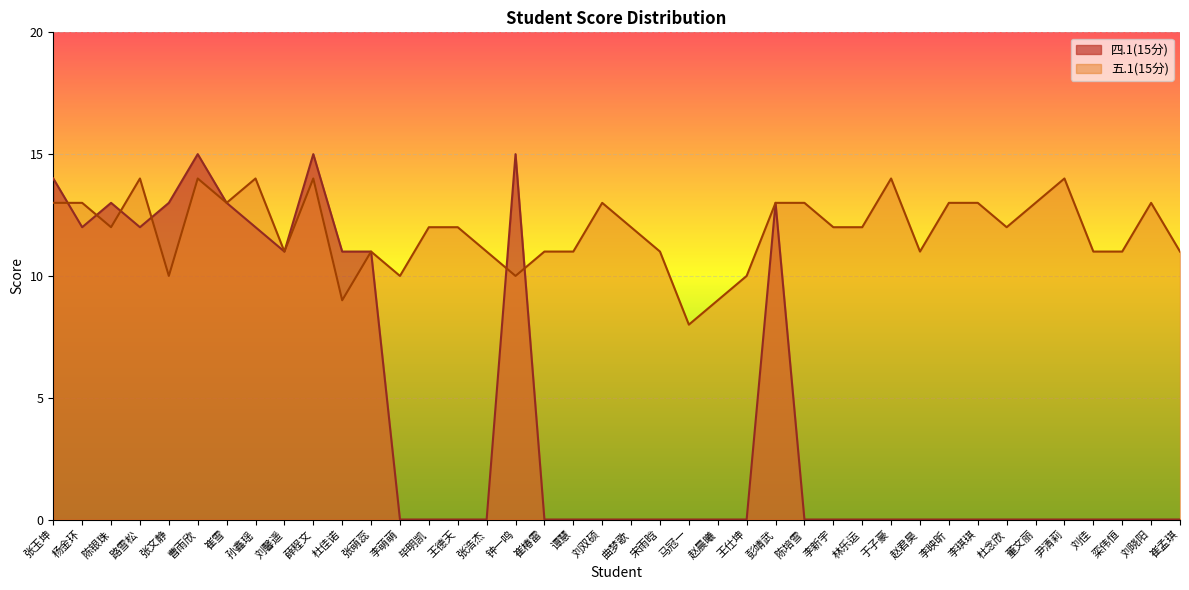

Between 李映昕 and 李琪琪, which series saw the biggest shift?

四.1(15分)